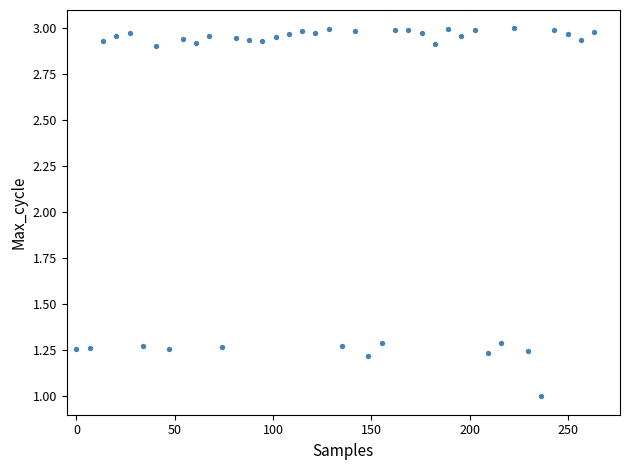

What is the range of Y values (max minus min)?

2.0